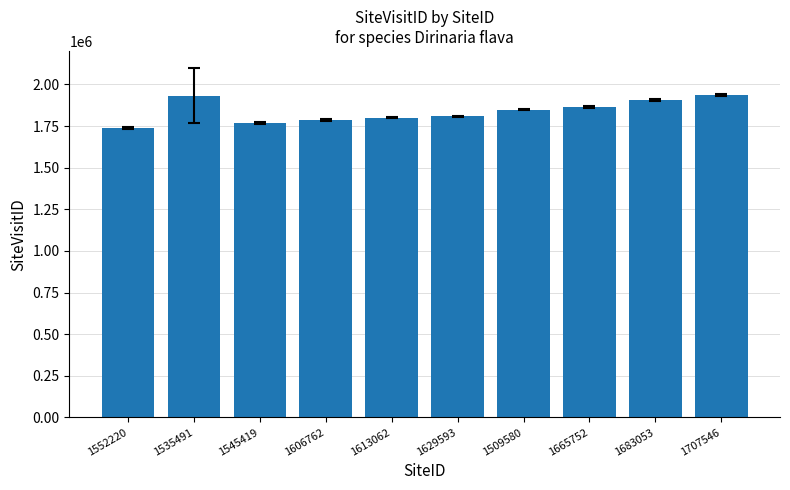

What is the difference between the maximum and second lowest values?

165056.0